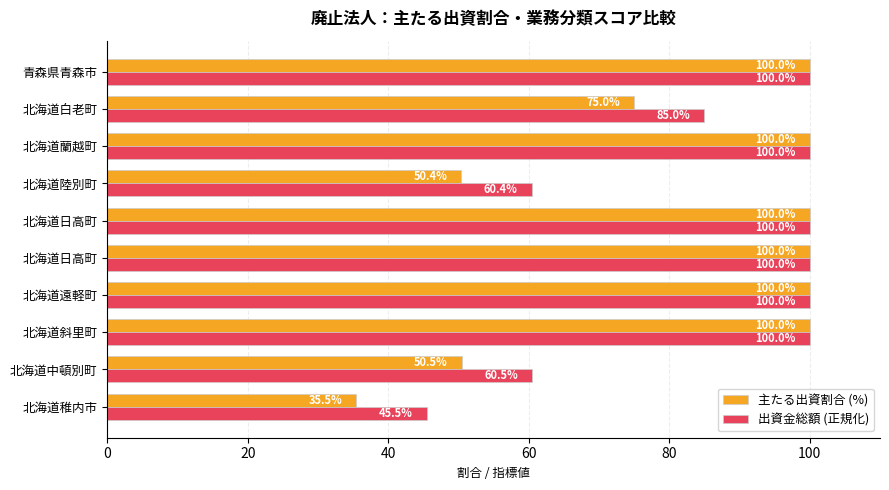

At how many categories does at least one series exceed 79?

7